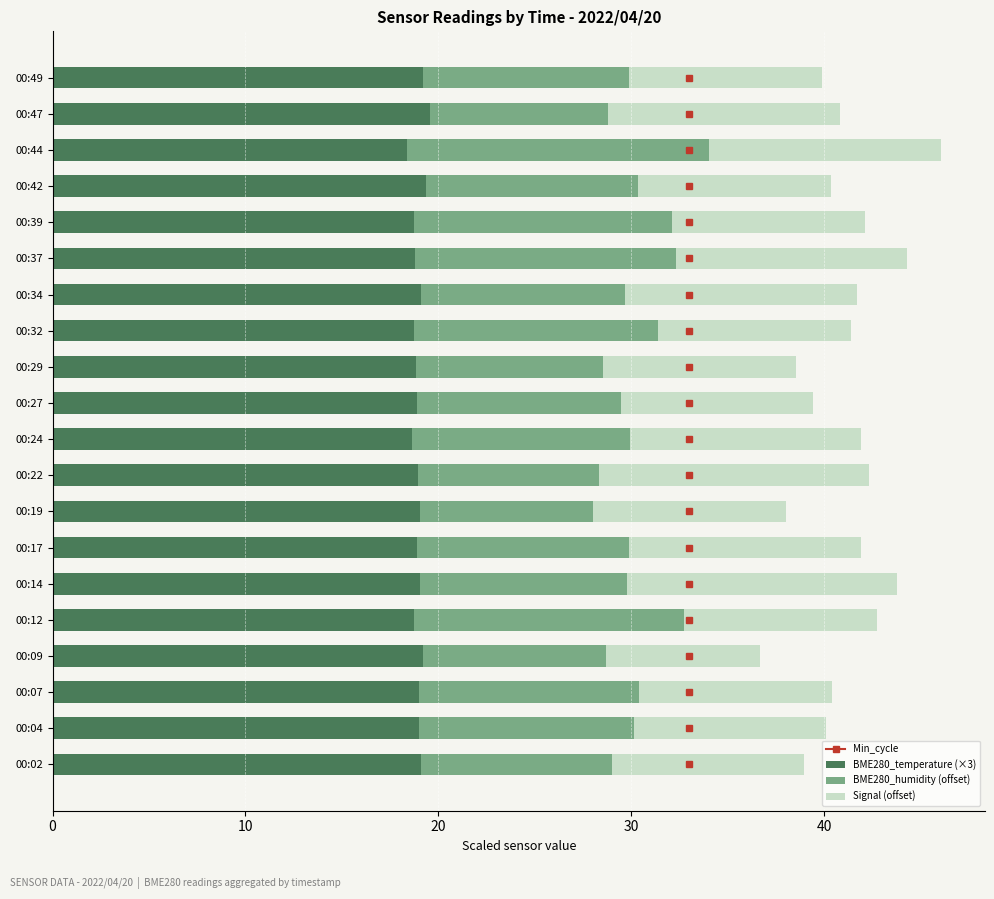

What is the sum of all BME280_temperature (×3) values?

379.3